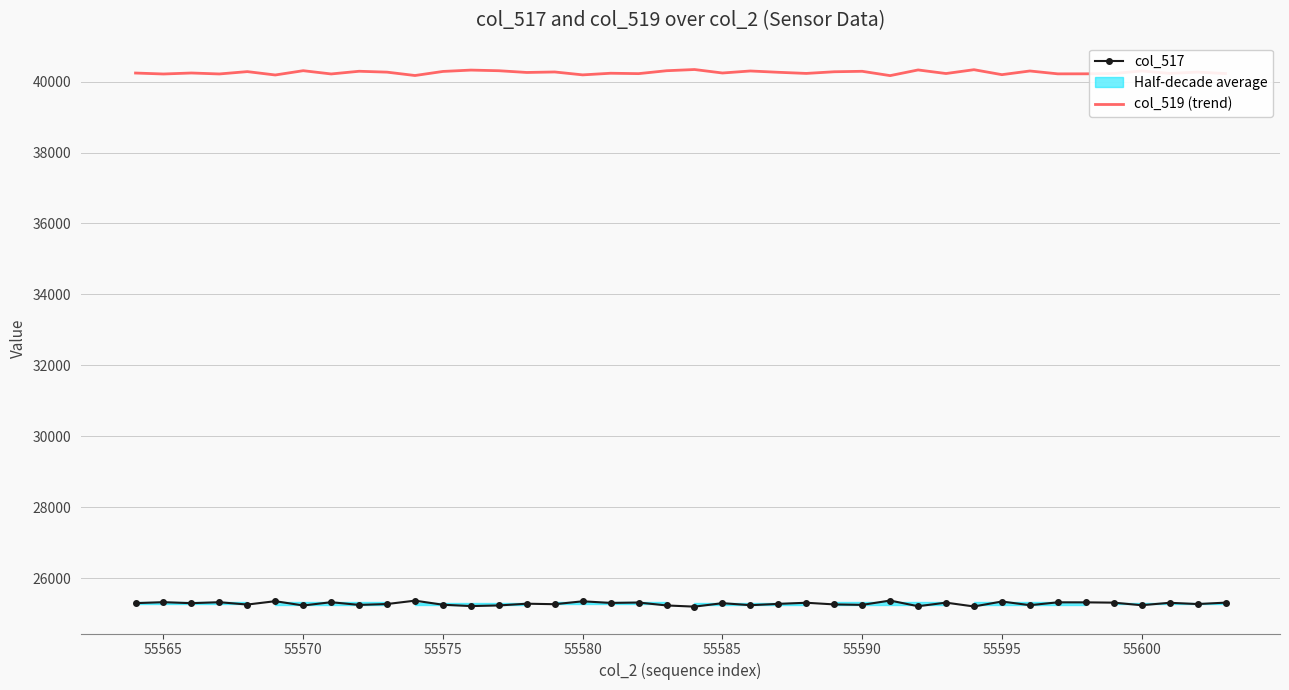

What is the smallest value displayed?

25193